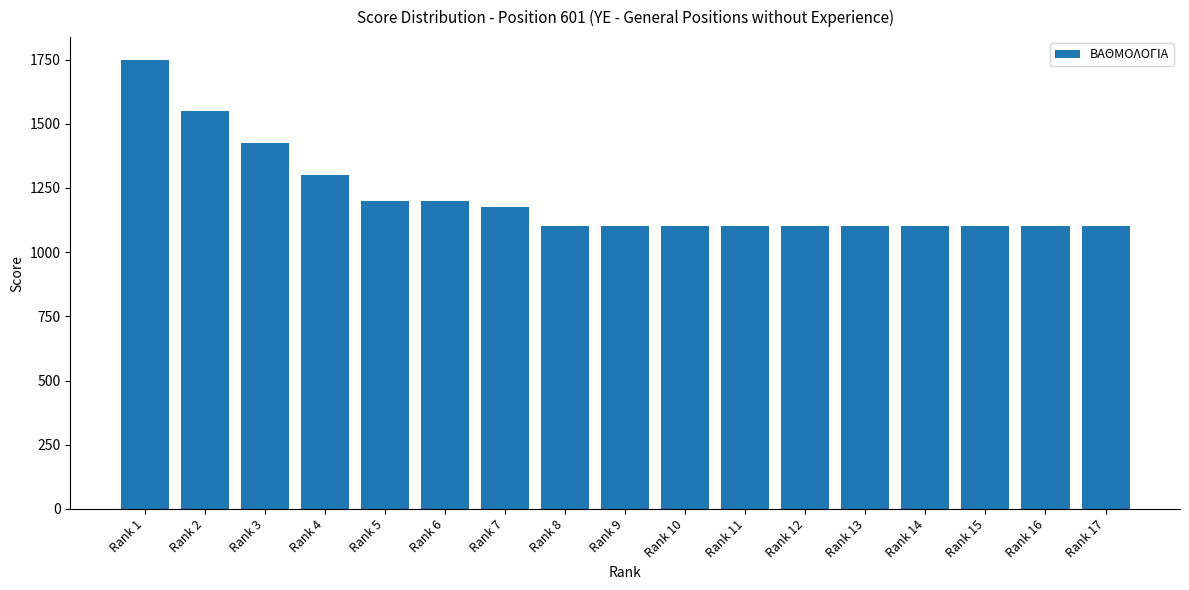

The chart shows a value of 1531 at Rank 7. True or false?

False